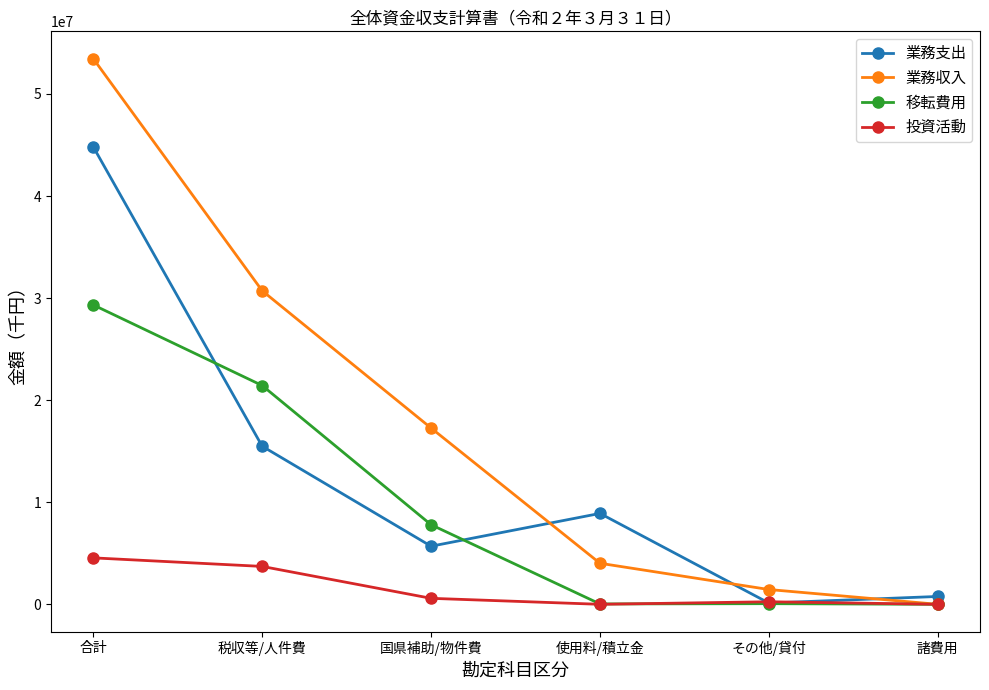

Is the value of 投資活動 at 合計 greater than the value of 移転費用 at その他/貸付?

Yes